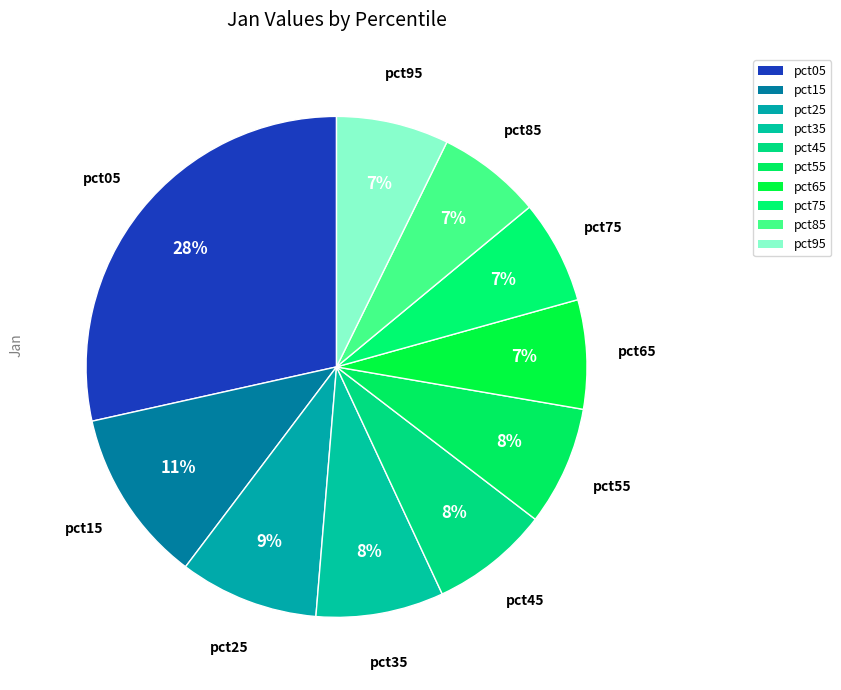

How many slices are in this pie chart?

10